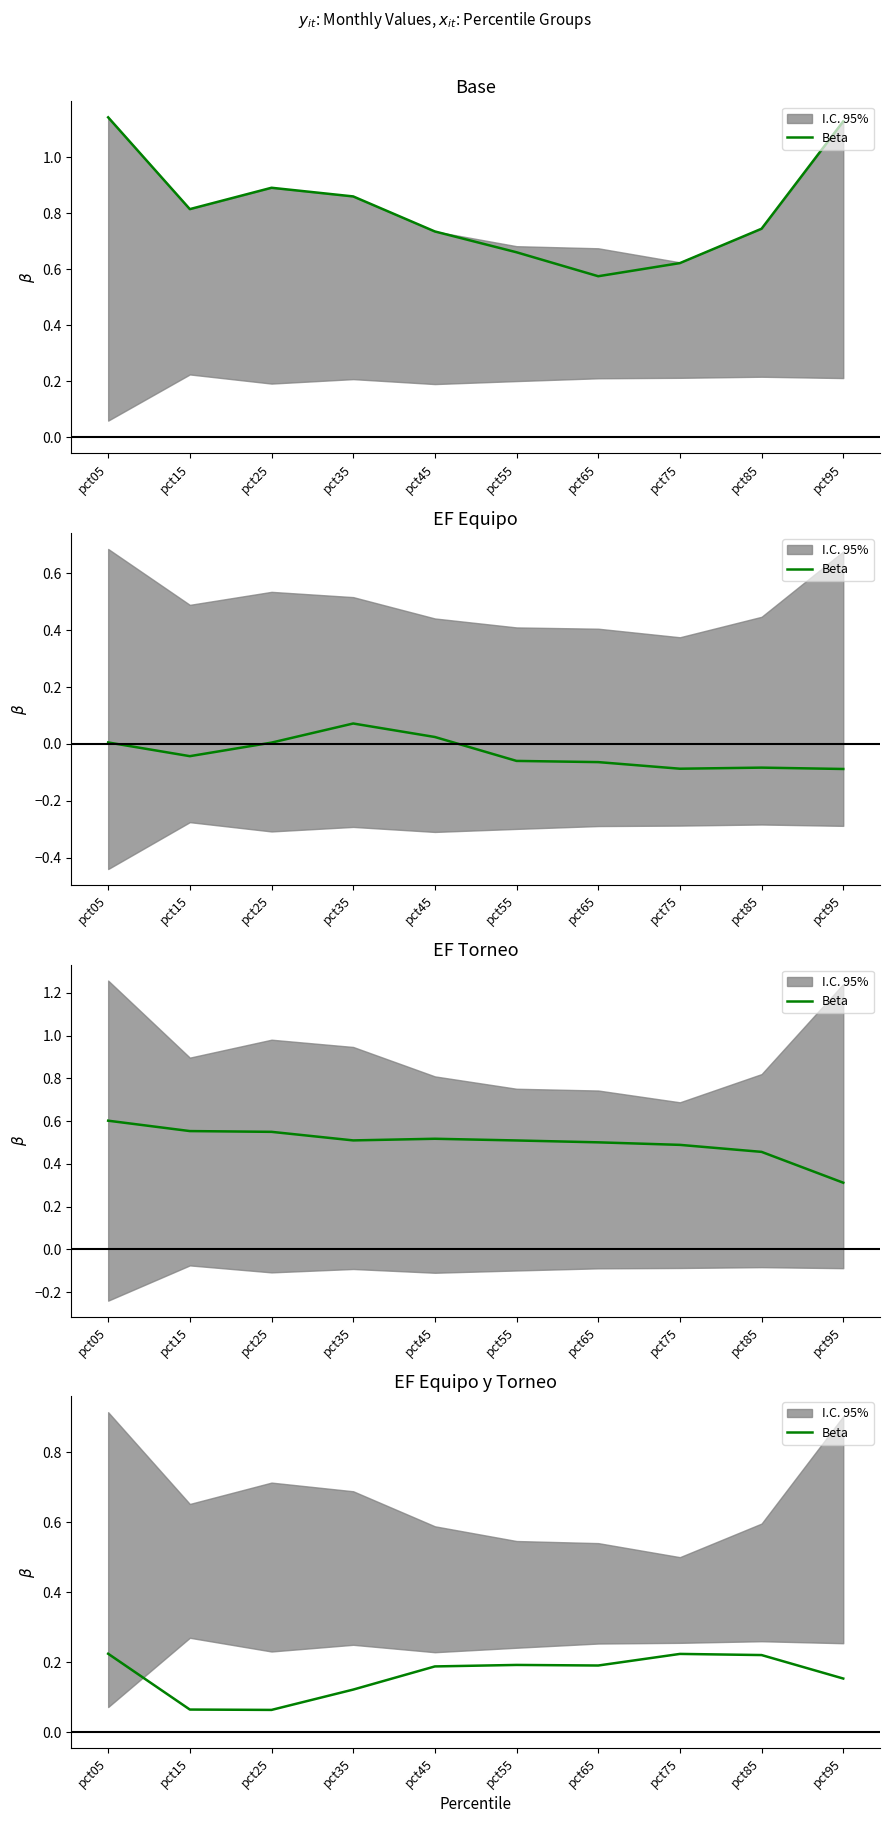

List the labels in order of value, largest first.

pct05, pct75, pct85, pct55, pct65, pct45, pct95, pct35, pct15, pct25